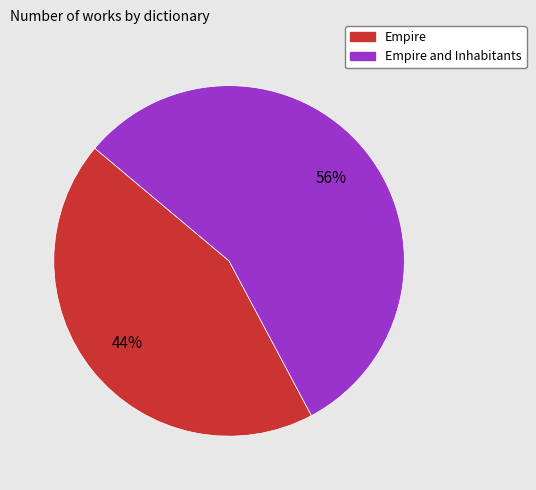

Is there a majority slice in this chart?

Yes